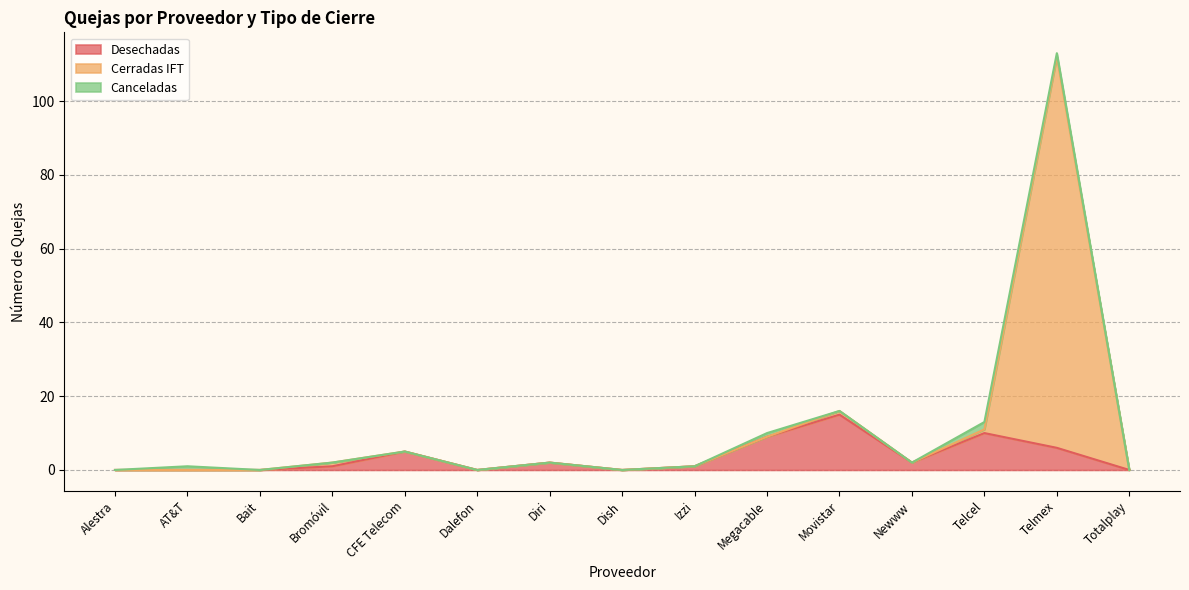

Rank the categories by Desechadas value from highest to lowest.

Movistar, Telcel, Megacable, Telmex, CFE Telecom, Diri, Newww, Bromóvil, Izzi, Alestra, AT&T, Bait, Dalefon, Dish, Totalplay